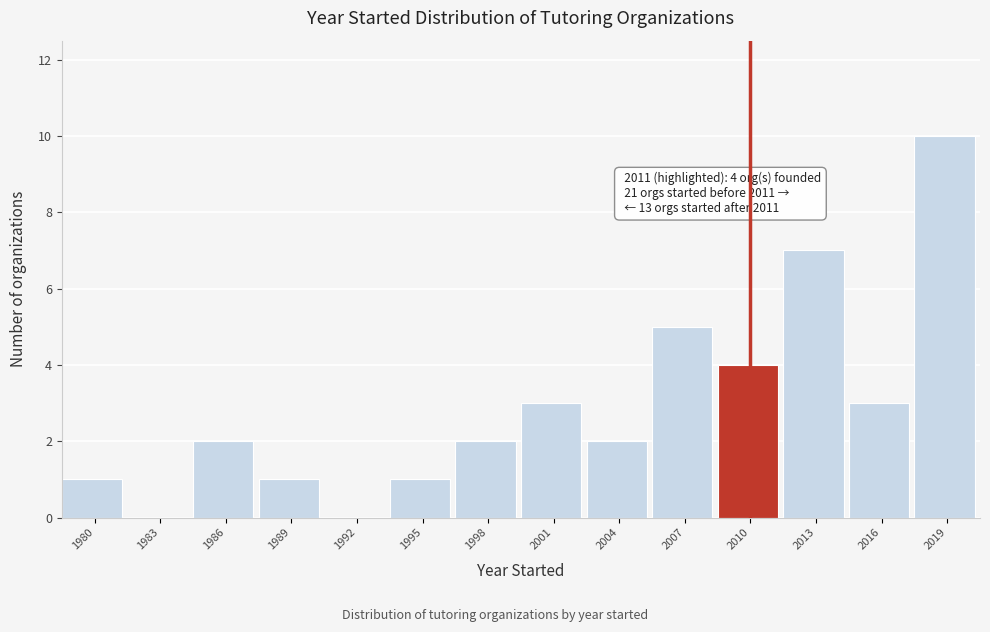

Reading right to left, transcribe all the data shown in this chart.

2019=10	2016=3	2013=7	2010=4	2007=5	2004=2	2001=3	1998=2	1995=1	1992=0	1989=1	1986=2	1983=0	1980=1